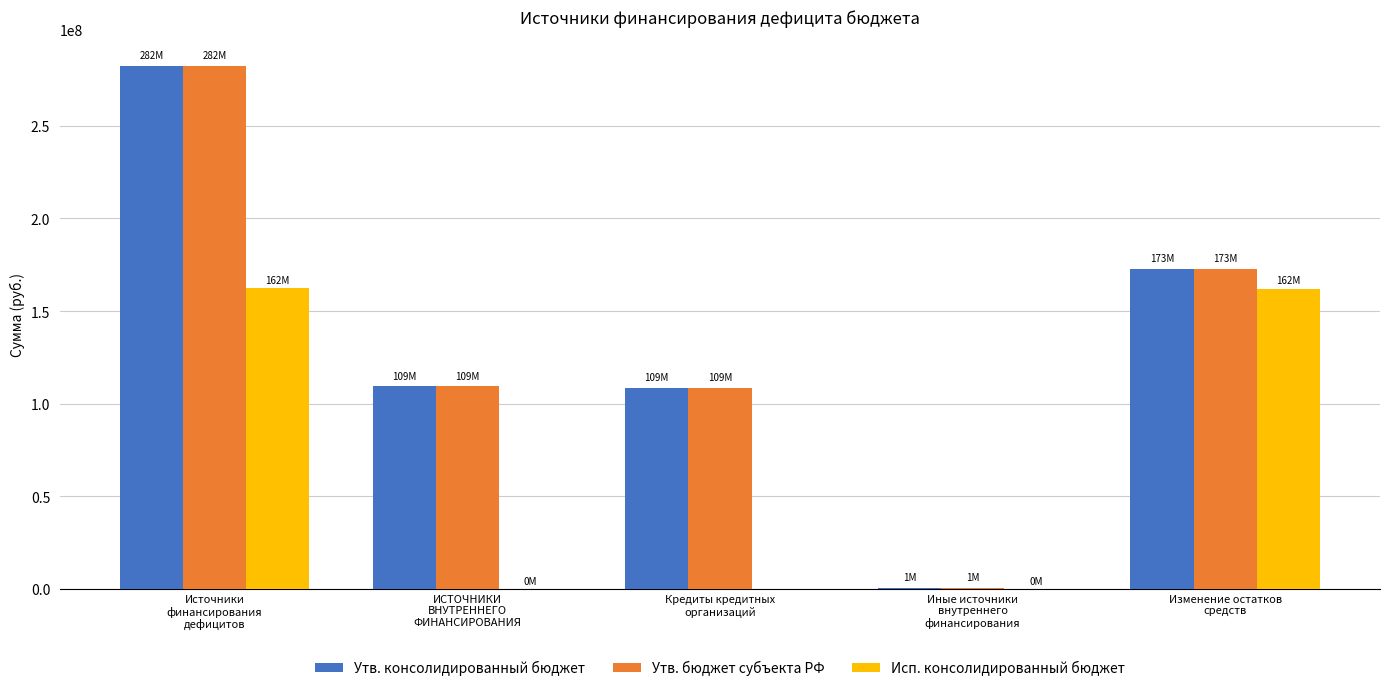

At which category is the sum across all series the highest?

Источники
финансирования
дефицитов